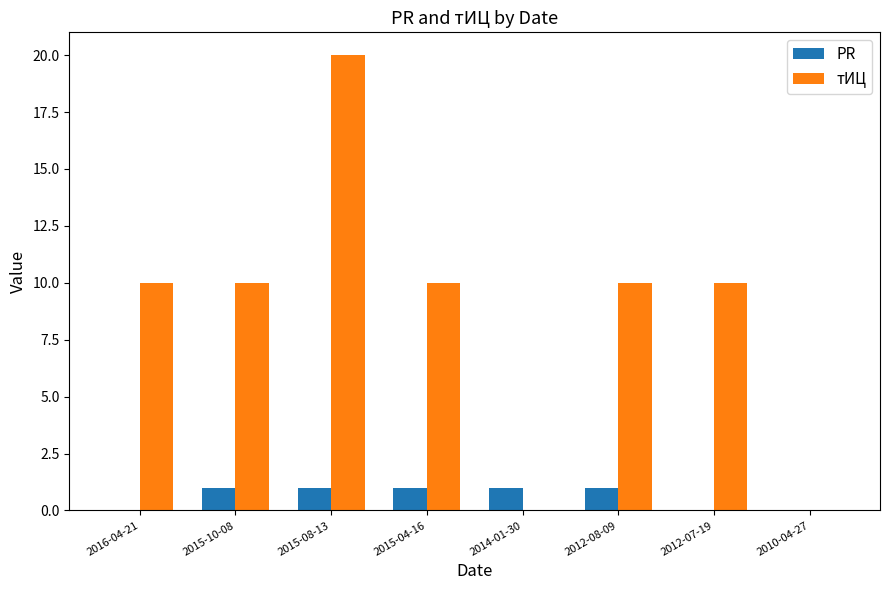

The value of тИЦ at 2012-08-09 is 3. True or false?

False